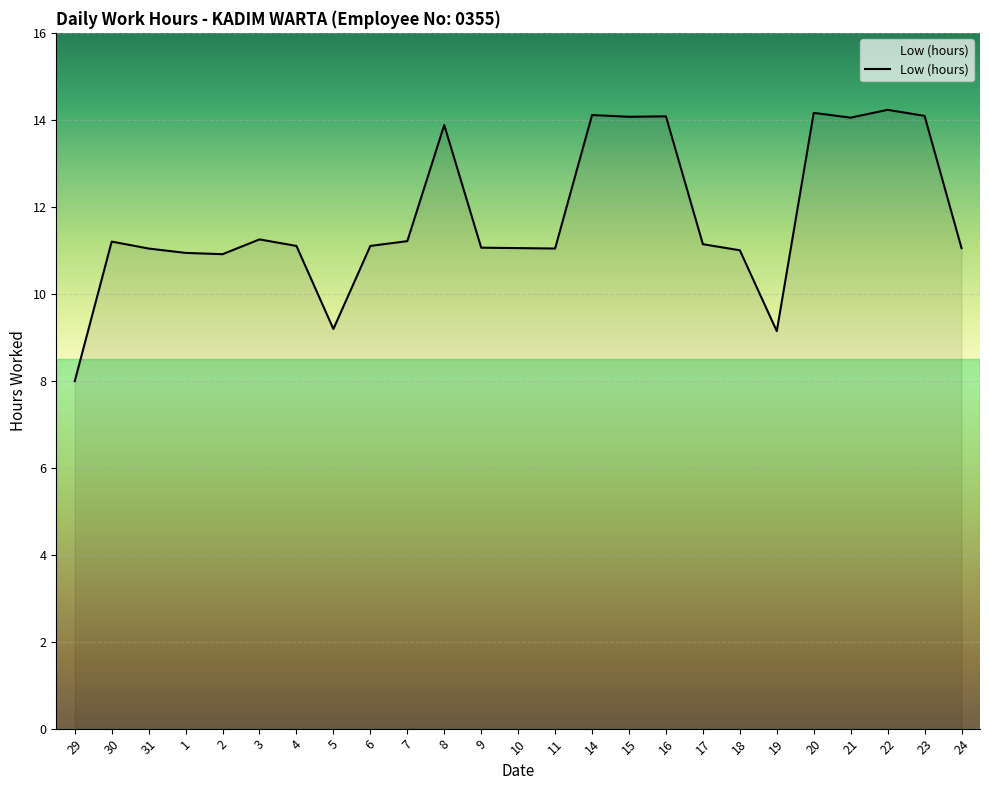

Between 9 and 30, which is larger?

30